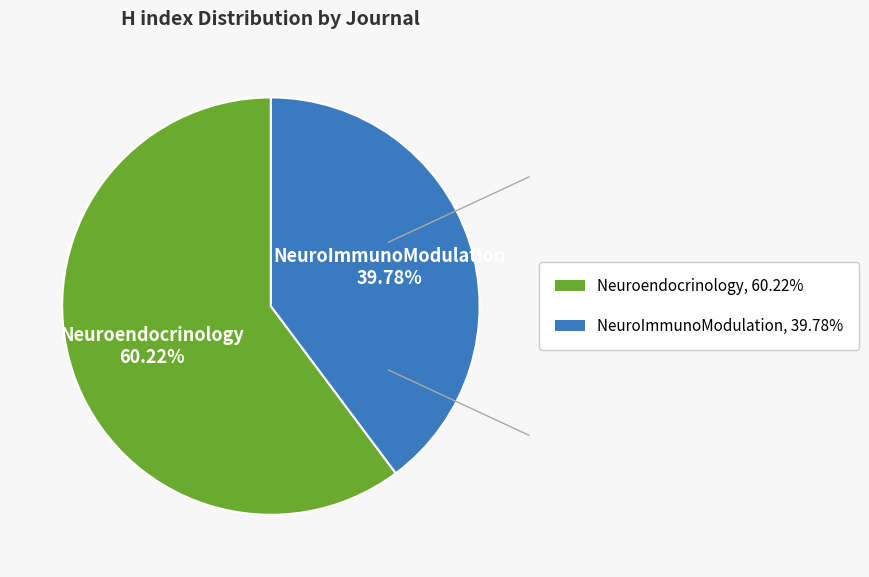

Is it true that Neuroendocrinology is 74% of the pie?

False